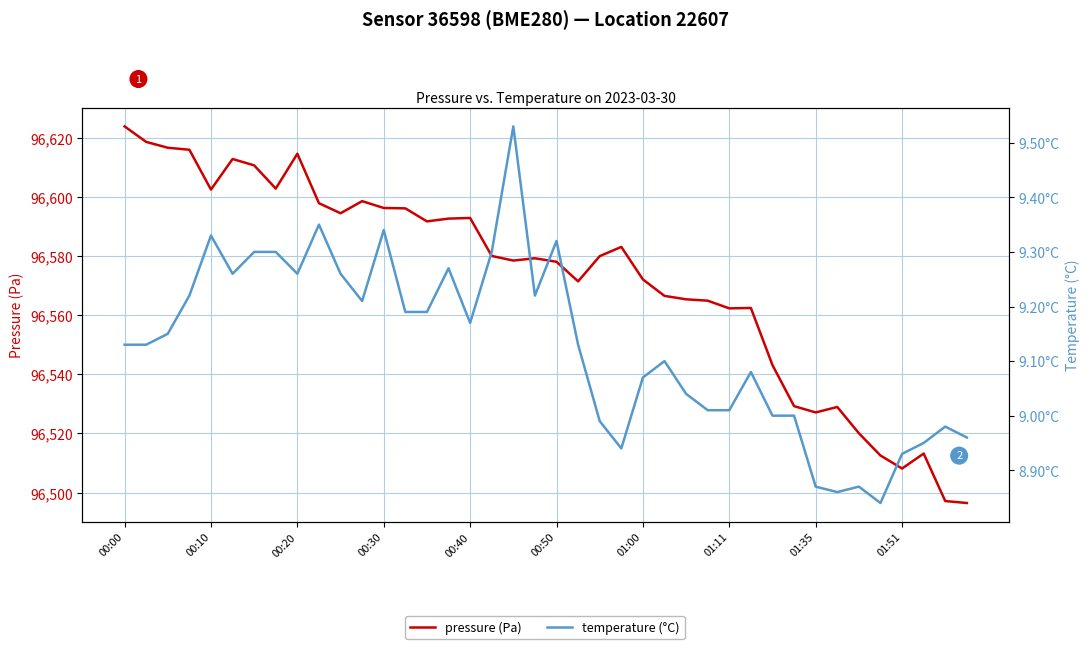

What is the total value across all series at 00:40?

96602.0